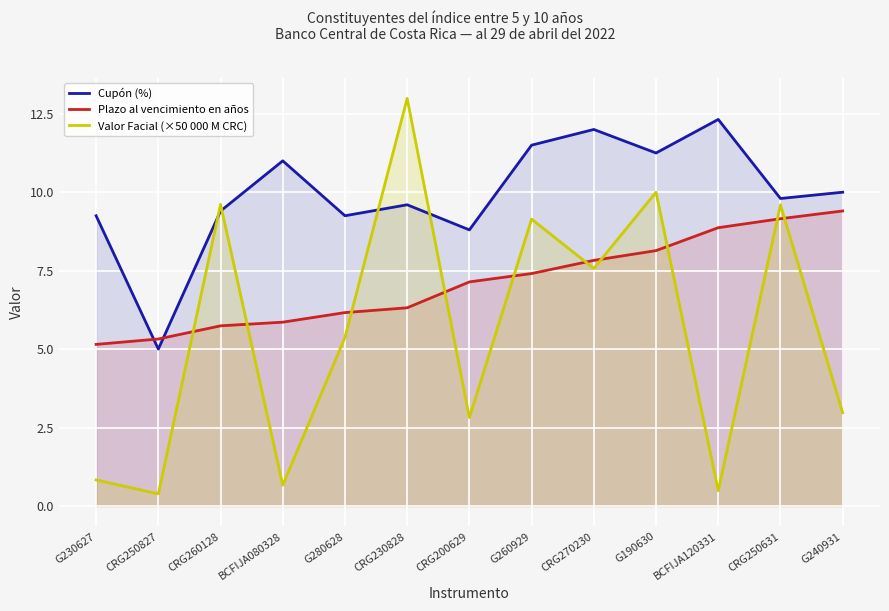

Between CRG260128 and CRG270230, which series saw the biggest shift?

Cupón (%)